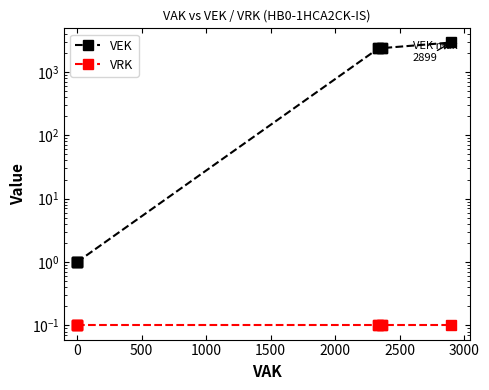

What is the difference between the highest and lowest values at 2000?

2333.9